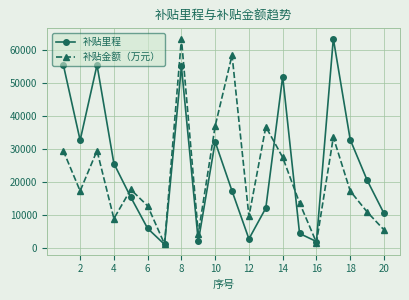

In 补贴里程, how many points are lower than both neighbors (excluding endpoints)?

5